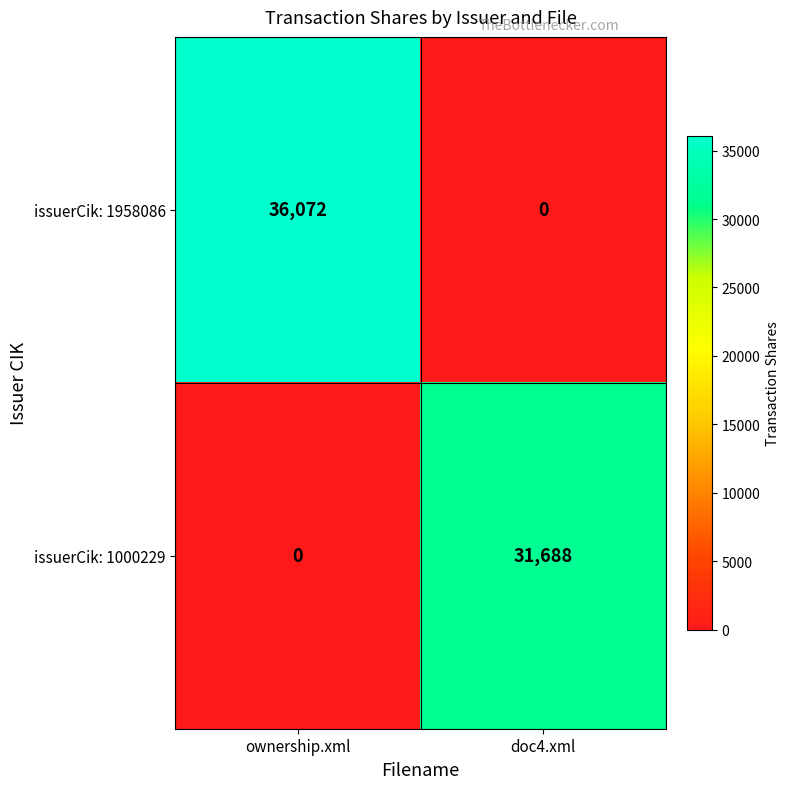

How many distinct data groups are displayed?

2